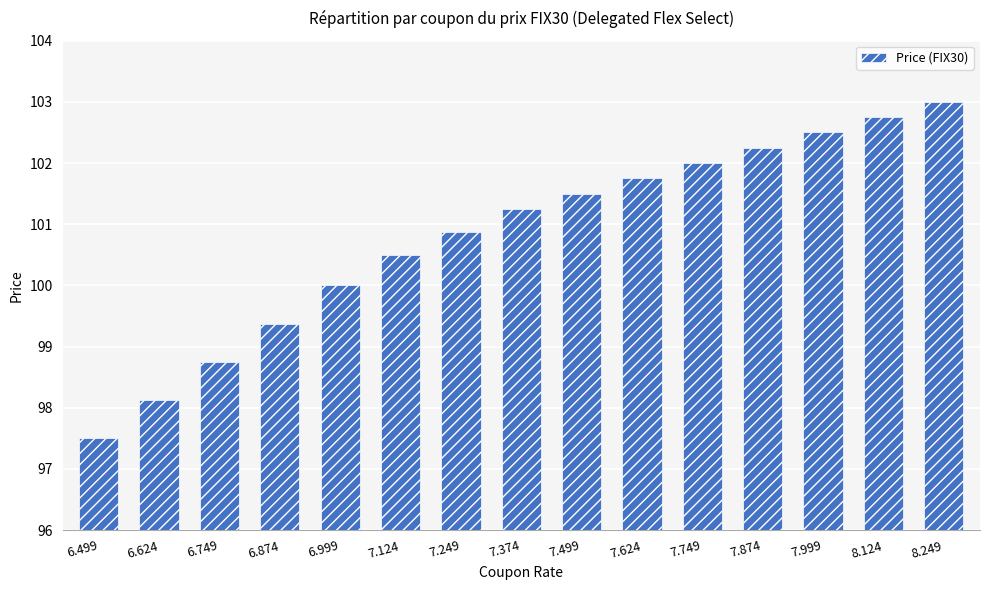

Between 8.249 and 6.999, which is larger?

8.249